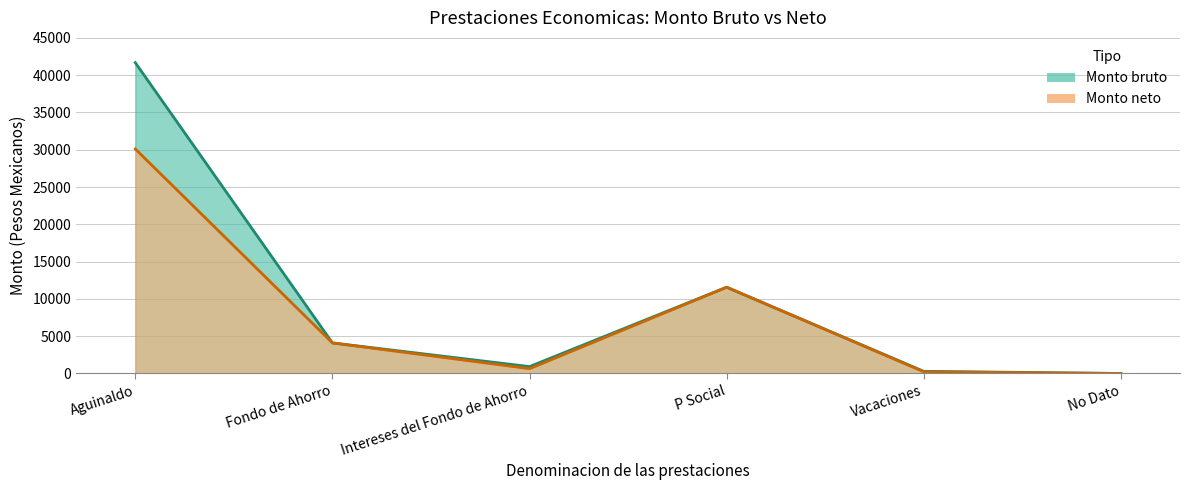

What is the label of the 4th point from the left?

P Social